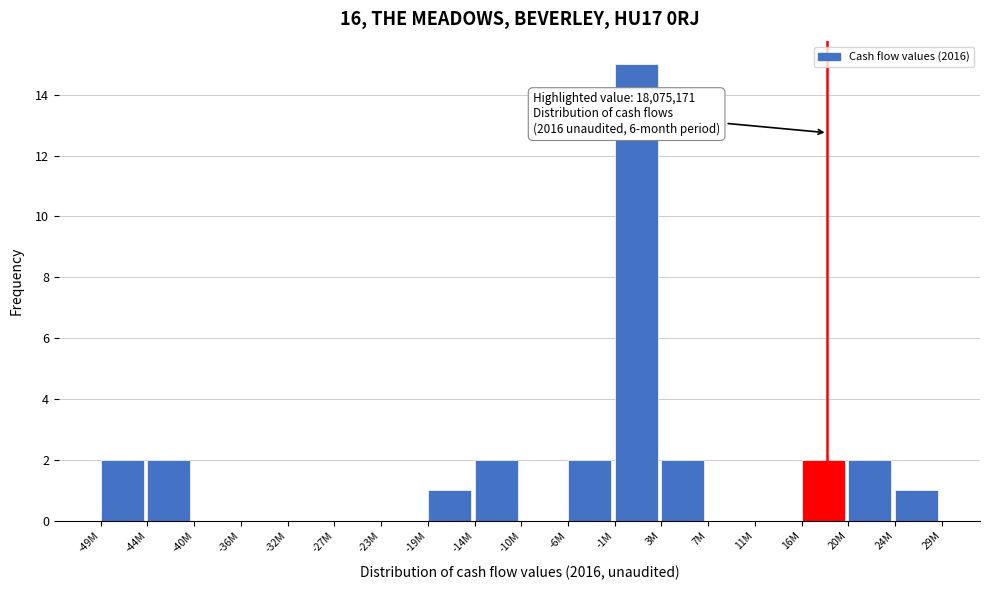

Reading left to right, extract all data points from this chart.

-49M=2	-44M=2	-40M=0	-36M=0	-32M=0	-27M=0	-23M=0	-19M=1	-14M=2	-10M=0	-6M=2	-1M=15	3M=2	7M=0	11M=0	16M=2	20M=2	24M=1